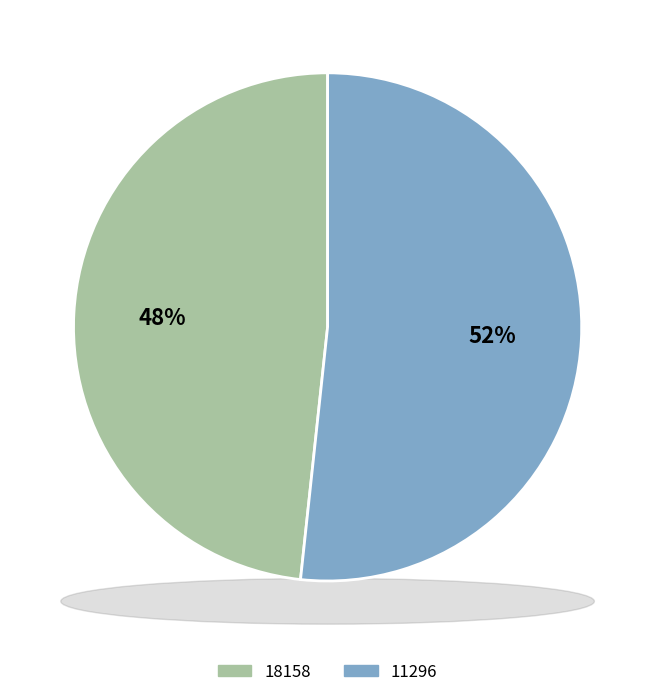

Which category has the biggest portion of the pie?

11296